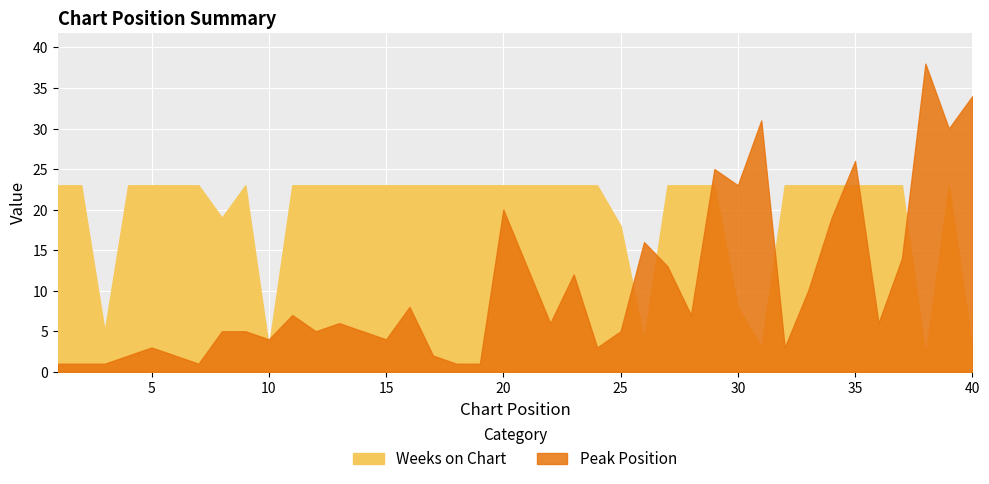

What is the sum of all Weeks on Chart values?

778